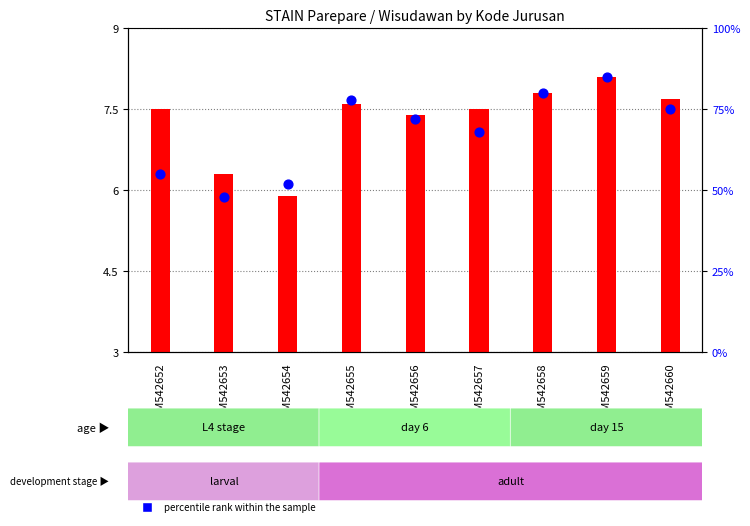

Which series has the widest spread of Y values?

percentile rank within the sample